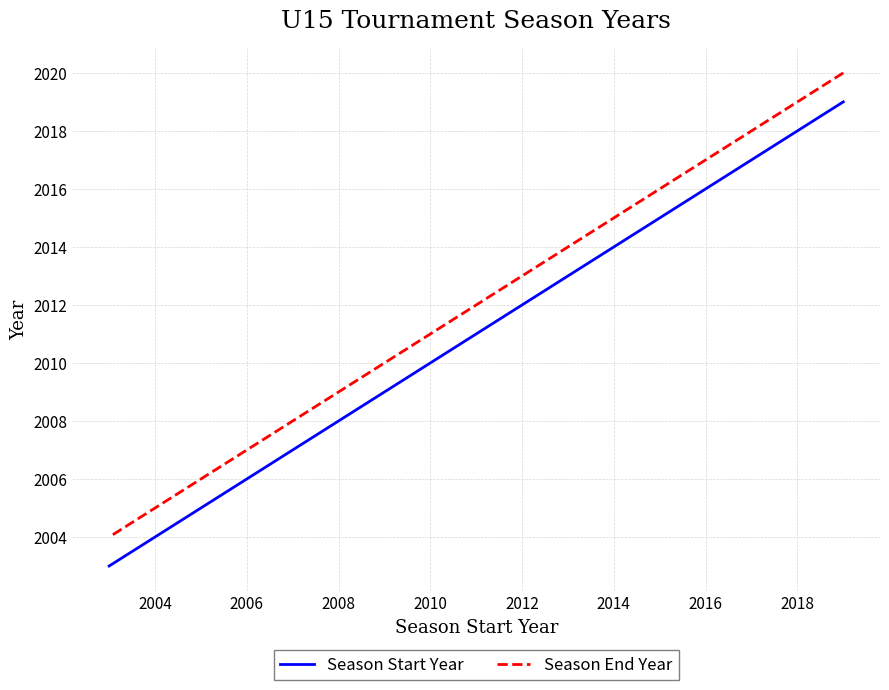

How many lines are shown in the chart?

2